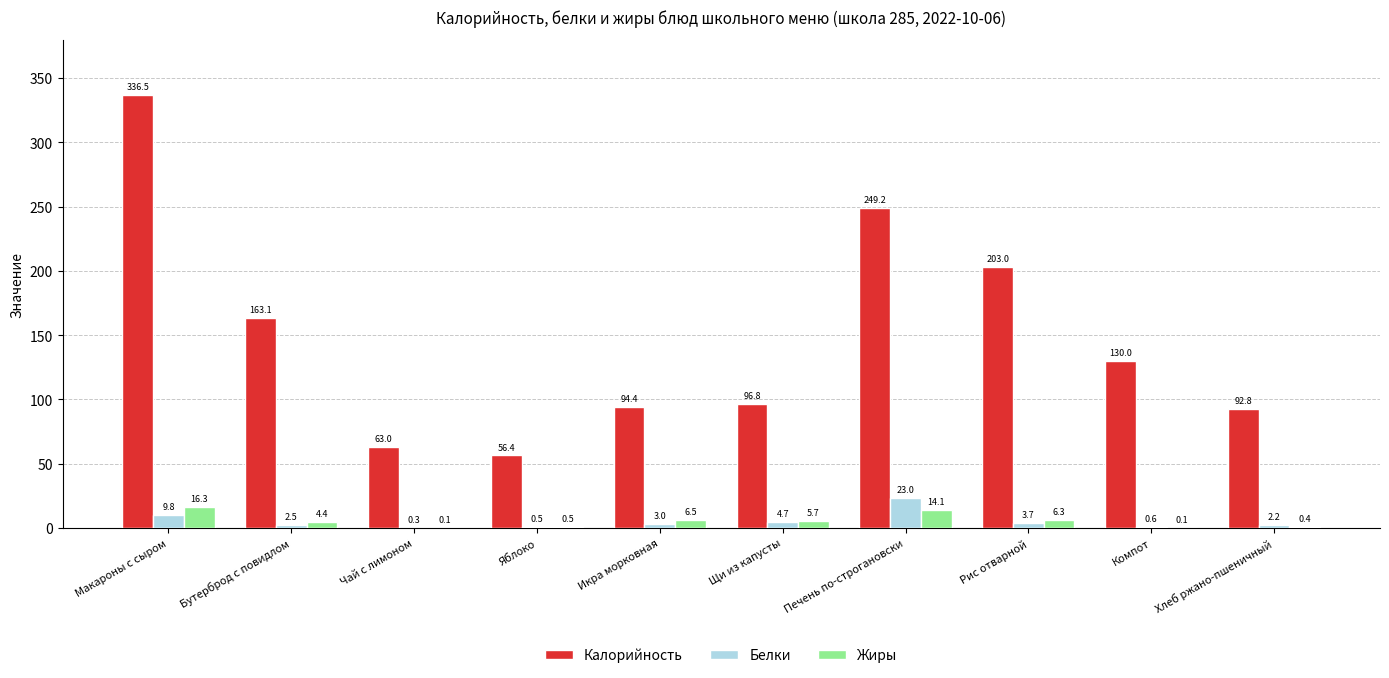

What is the spread (max minus min) of values at Хлеб ржано-пшеничный?

92.4